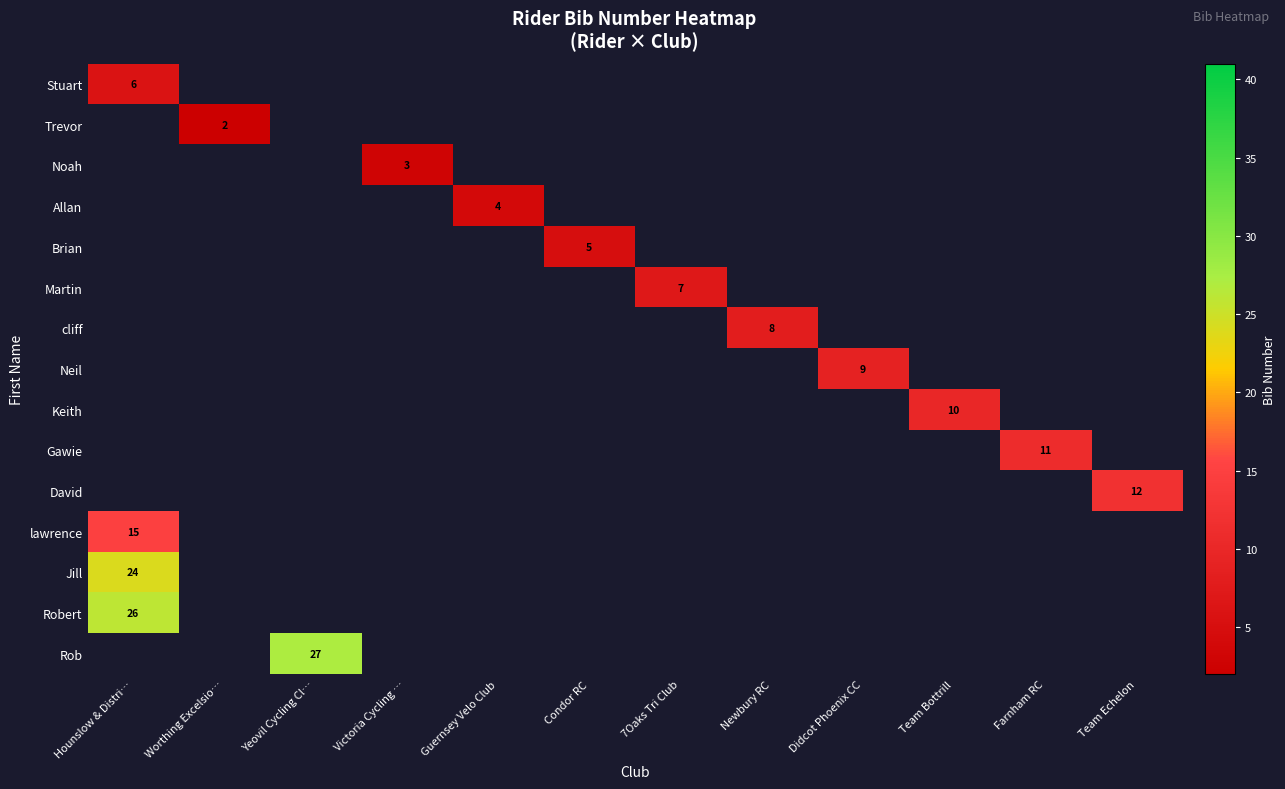

What is the greatest value displayed?

27.0